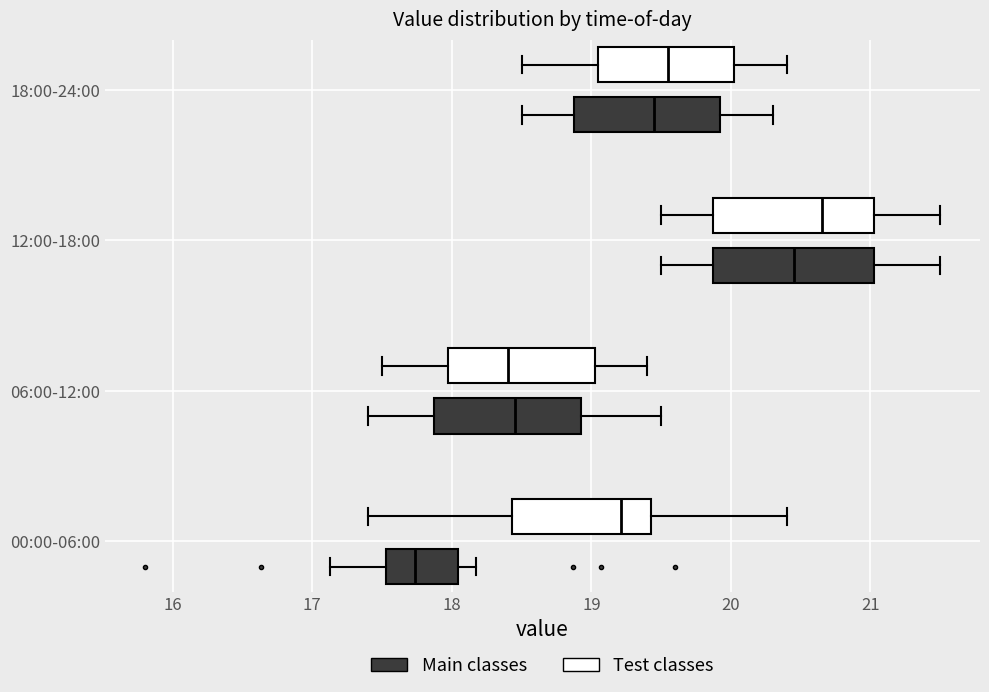

Reading bottom to top, read every box against the x-axis: the position of its median line, the range the box covers, and the ends of its whiskers. The values are not printed on the chart, so give them approximately, as read against the axis.

00:00-06:00 (Main classes): median 17.7, box 17.5 to 18.0, whiskers 17.1 to 18.2
00:00-06:00 (Test classes): median 19.2, box 18.4 to 19.4, whiskers 17.4 to 20.4
06:00-12:00 (Main classes): median 18.5, box 17.9 to 18.9, whiskers 17.4 to 19.5
06:00-12:00 (Test classes): median 18.4, box 18.0 to 19.0, whiskers 17.5 to 19.4
12:00-18:00 (Main classes): median 20.5, box 19.9 to 21.0, whiskers 19.5 to 21.5
12:00-18:00 (Test classes): median 20.7, box 19.9 to 21.0, whiskers 19.5 to 21.5
18:00-24:00 (Main classes): median 19.5, box 18.9 to 19.9, whiskers 18.5 to 20.3
18:00-24:00 (Test classes): median 19.6, box 19.1 to 20.0, whiskers 18.5 to 20.4